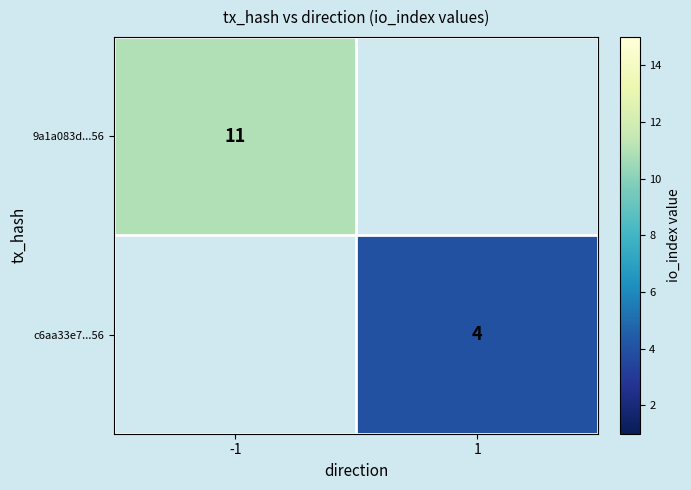

True or false: 9a1a083d...56 has a value of 6 at -1.

False